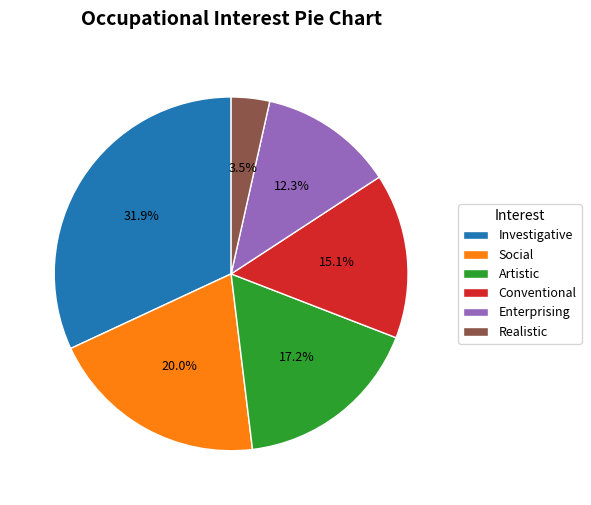

What is the total percentage of Enterprising and Artistic?

29.5%